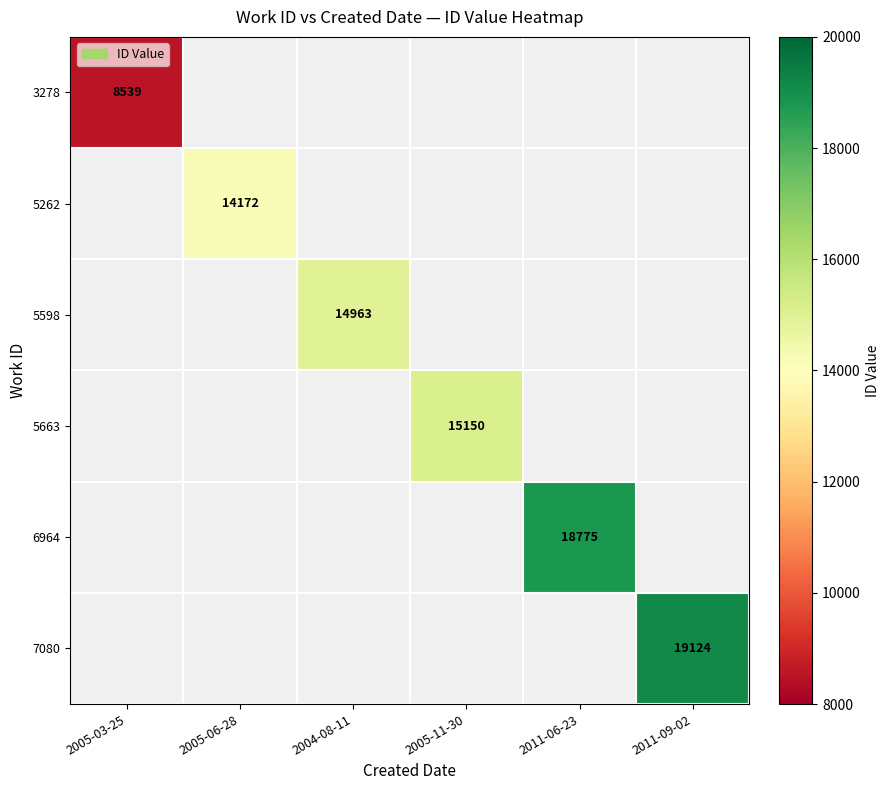

The value of 7080 at 2011-09-02 is 25704. True or false?

False